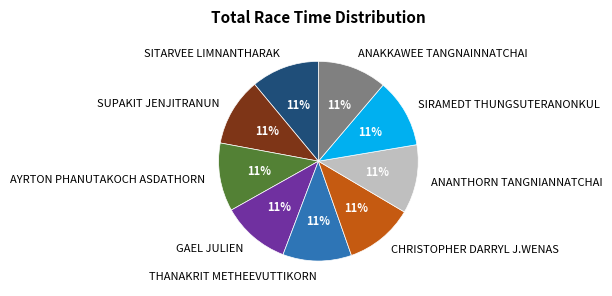

Approximately how many times larger is the value at CHRISTOPHER DARRYL J.WENAS compared to SIRAMEDT THUNGSUTERANONKUL?

1.0